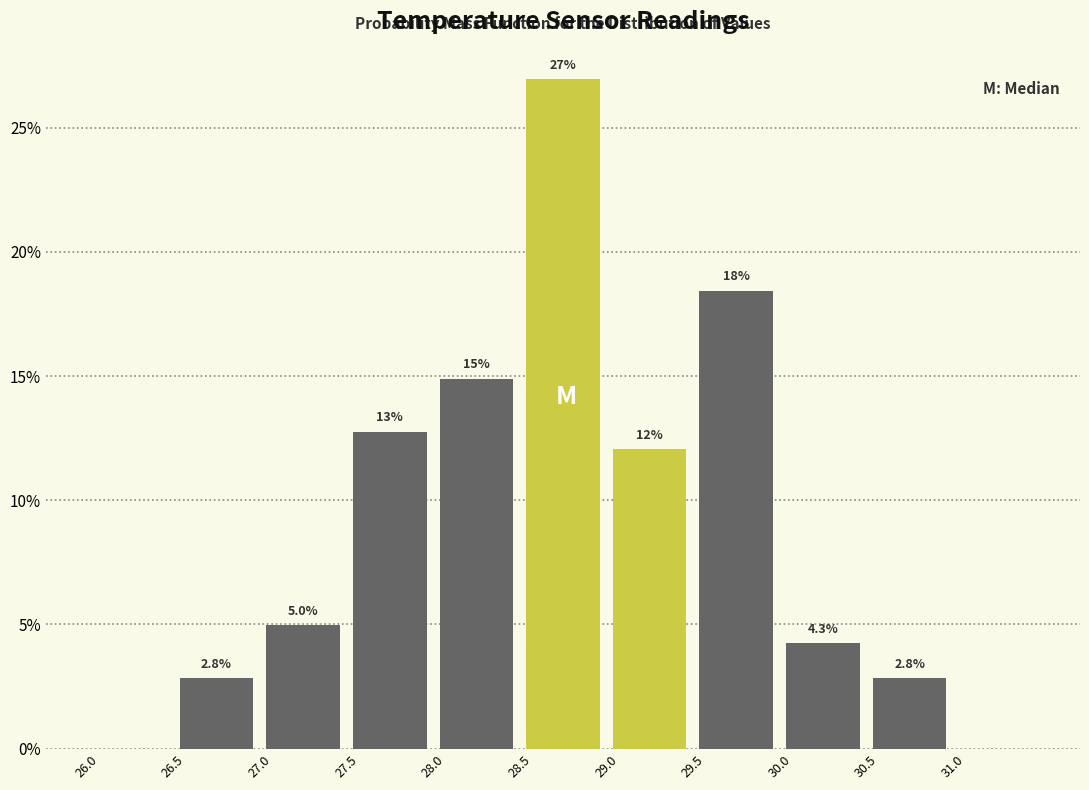

Over which range of the x-axis is the bar tallest?

28.5 to 29.0